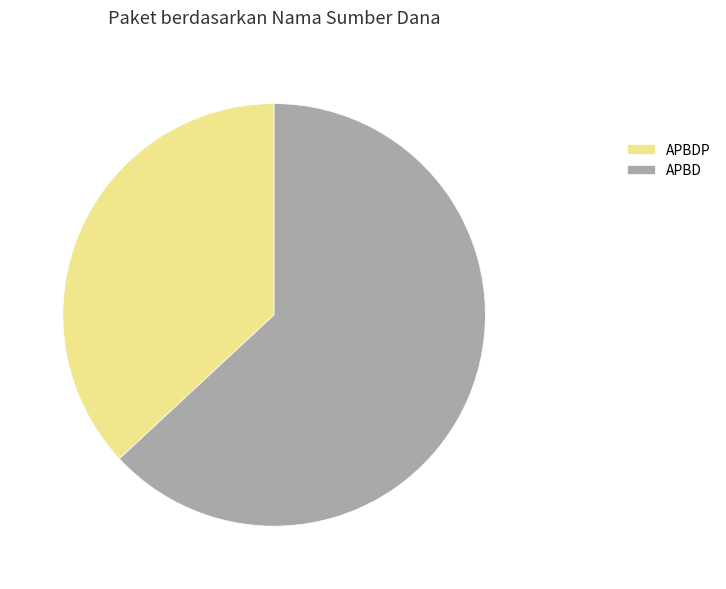

Rank the categories by value from lowest to highest.

APBDP, APBD